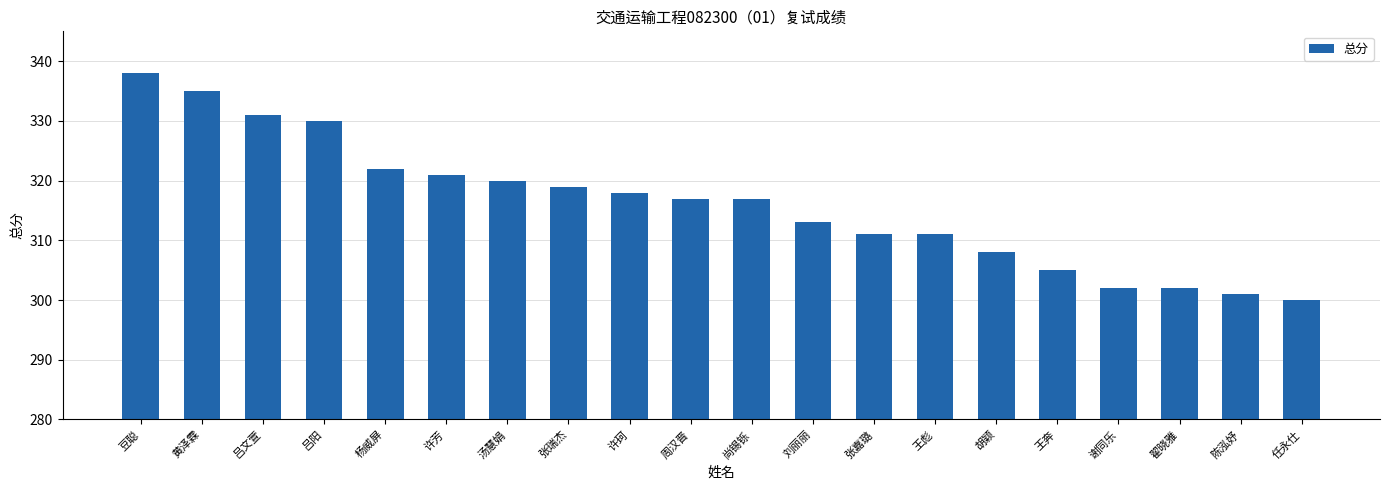

Approximately how many times larger is the value at 张瑞杰 compared to 尚锡铄?

1.0